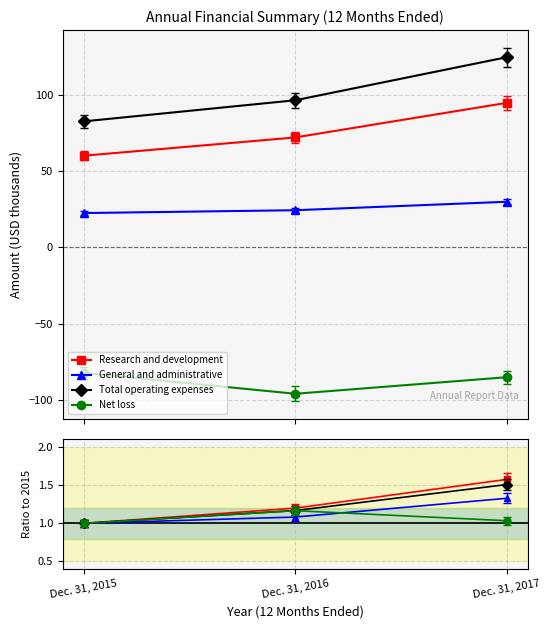

Between Dec. 31, 2015 and Dec. 31, 2016, which is larger?

Dec. 31, 2016